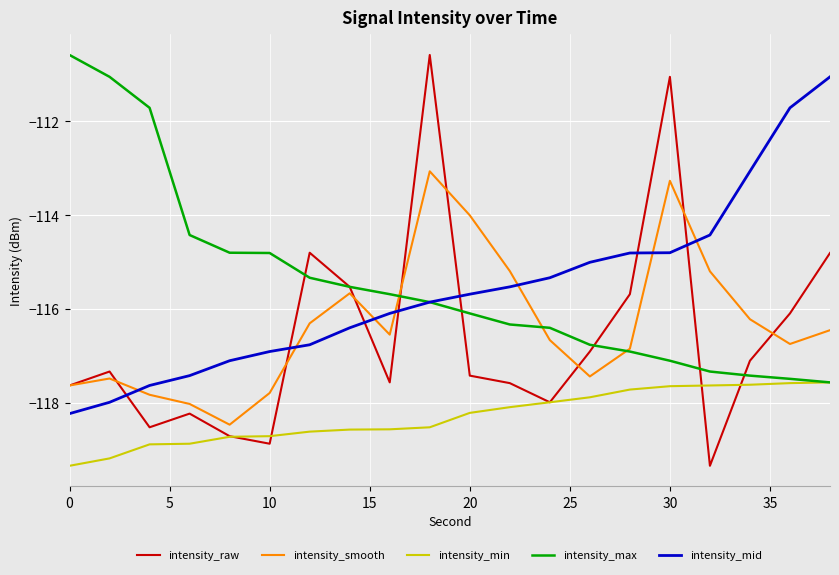

What is the maximum value for intensity_max?

-110.6